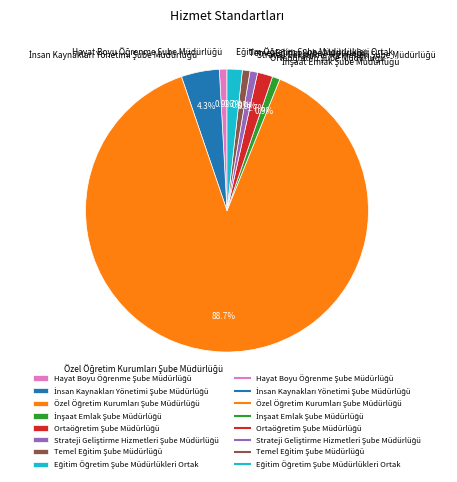

Is there any slice that represents more than half of the pie?

Yes